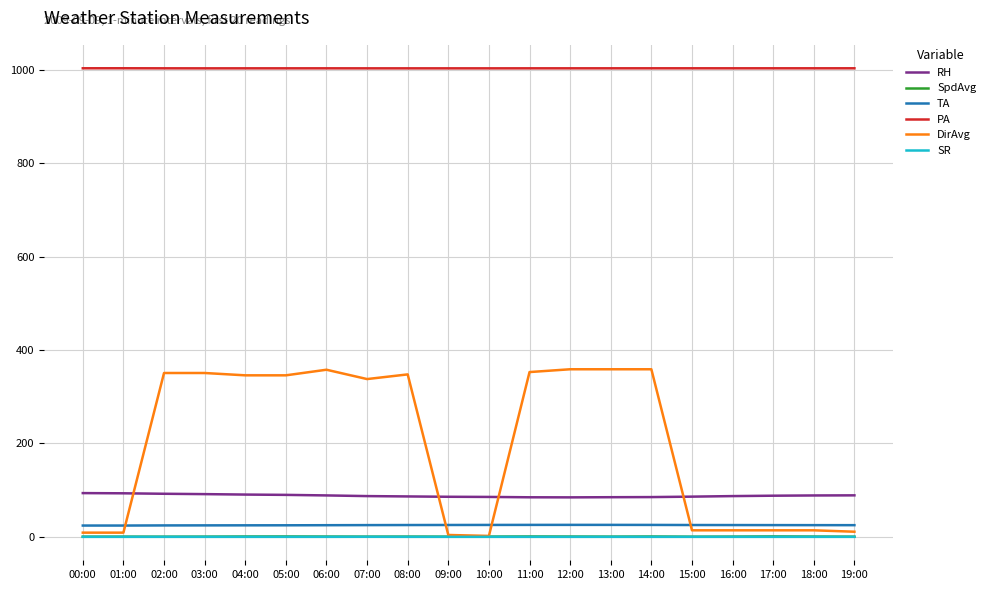

What is the average value of the PA series?

1003.7